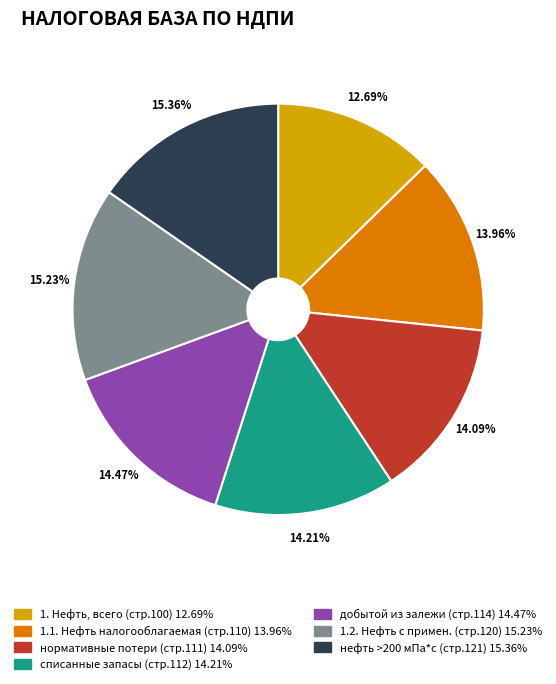

Is there any slice that represents more than half of the pie?

No